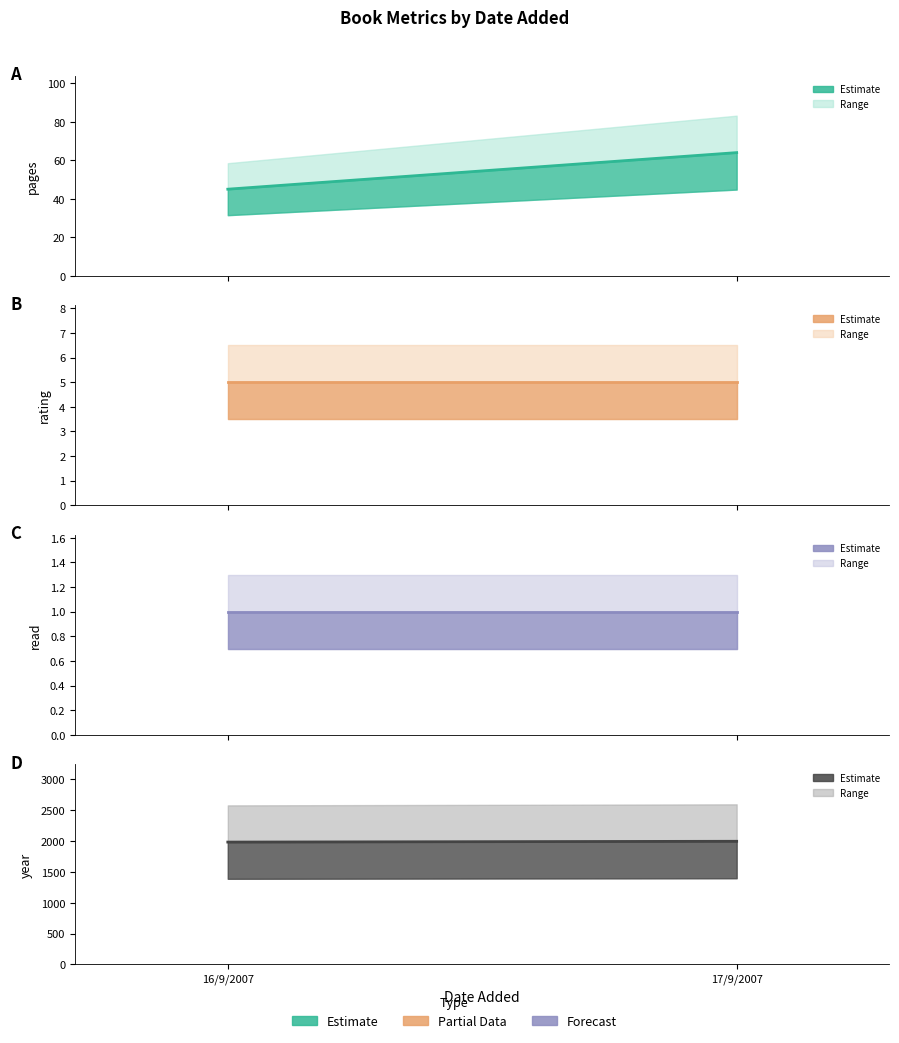

How many data points does each series have?

2